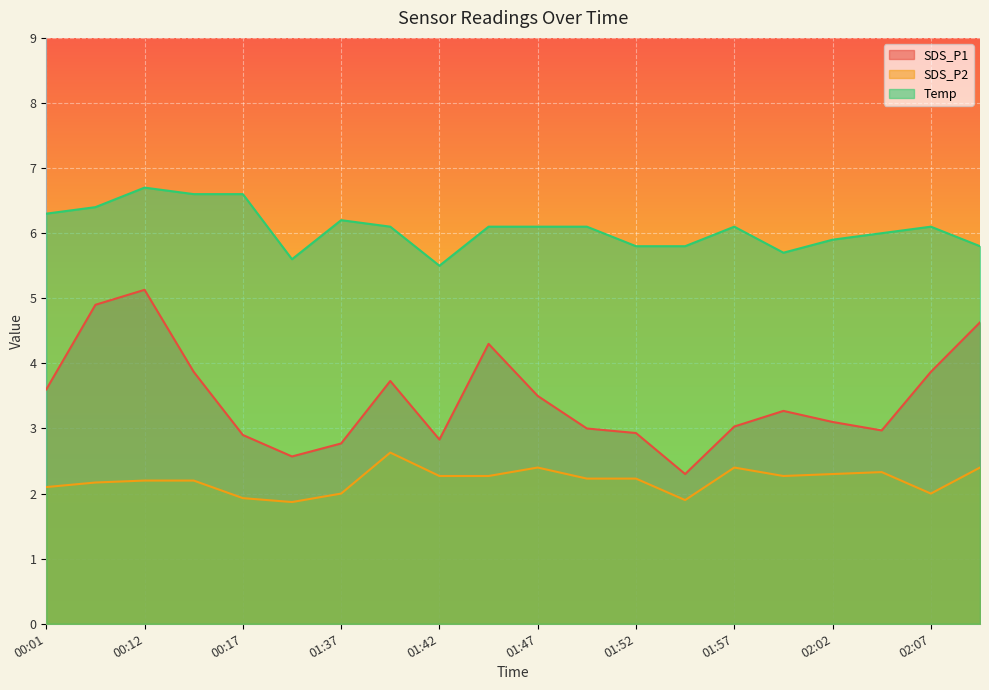

List the labels in order of SDS_P1 value, largest first.

00:12, 00:09, 02:09, 01:44, 00:14, 02:07, 01:39, 00:01, 01:47, 01:59, 02:02, 01:57, 01:49, 02:04, 01:52, 00:17, 01:42, 01:37, 01:34, 01:54